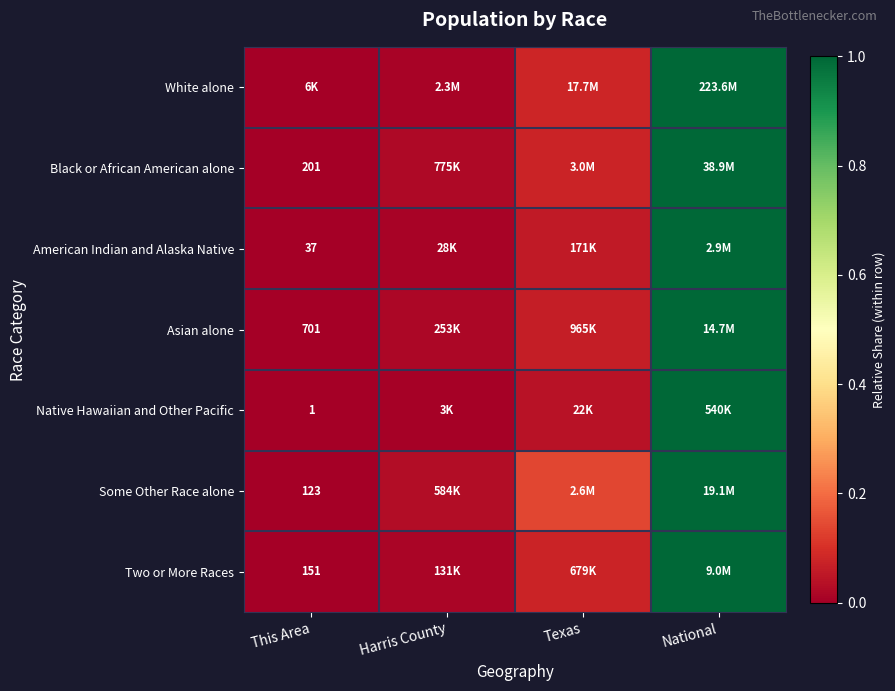

Between This Area and Texas, which is larger?

Texas